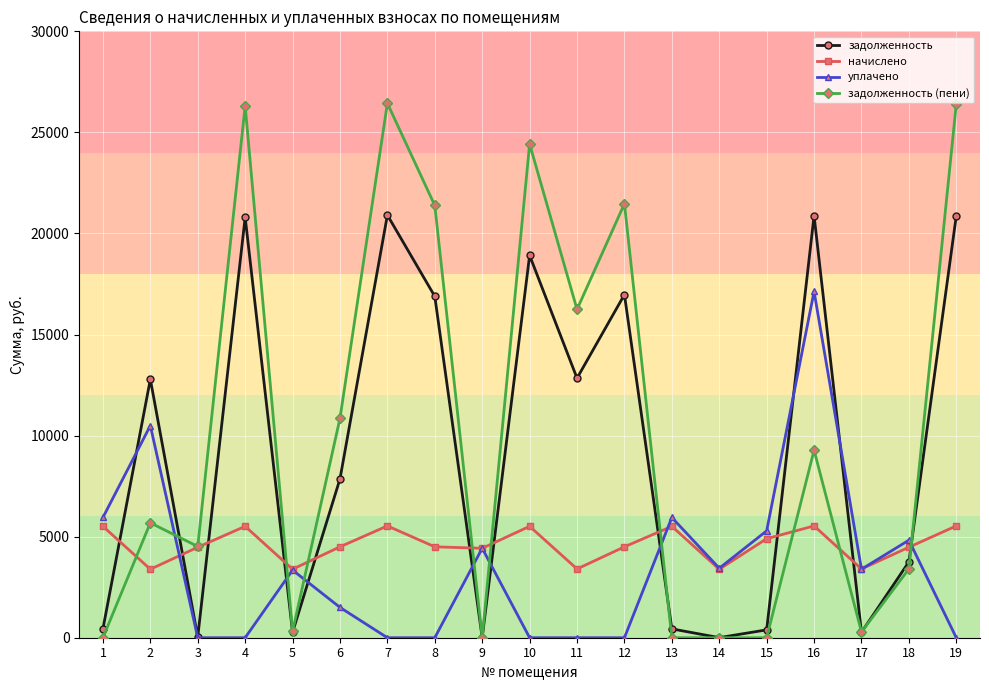

Where do начислено and задолженность first cross each other?

1 and 2